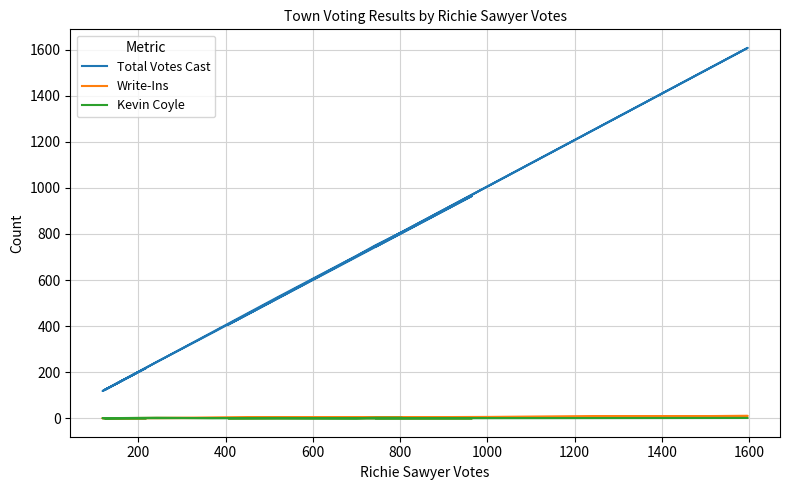

How many interior local valleys does the Total Votes Cast series have?

3